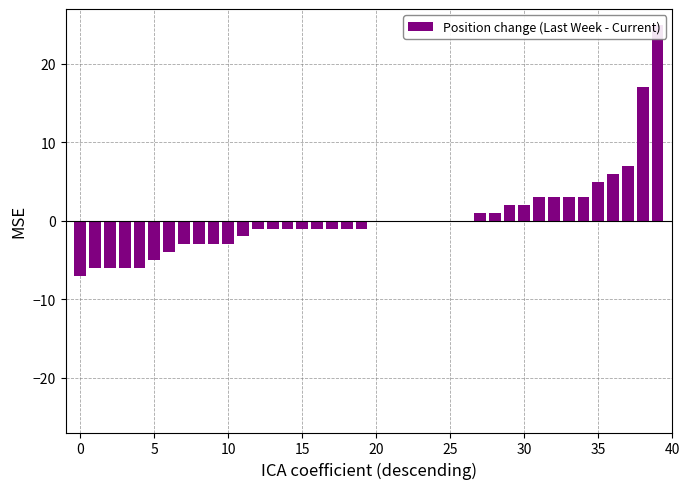

Reading left to right, what are all the values shown in this chart?

-7	-6	-6	-6	-6	-5	-4	-3	-3	-3	-3	-2	-1	-1	-1	-1	-1	-1	-1	-1	0	0	0	0	0	0	0	1	1	2	2	3	3	3	3	5	6	7	17	25